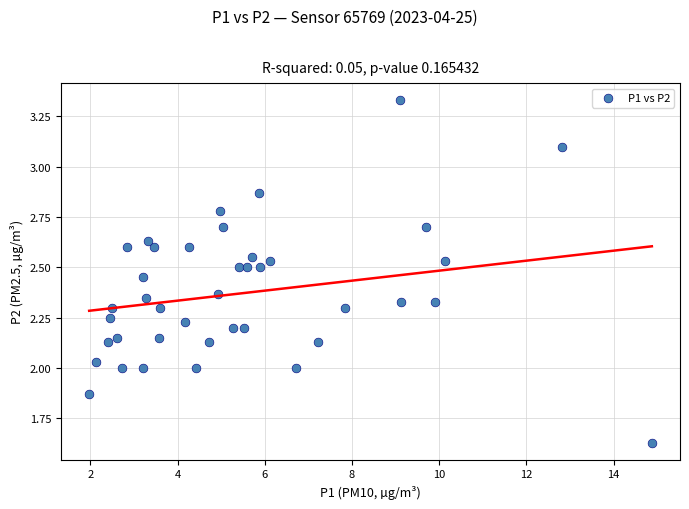

What is the range of Y values (max minus min)?

1.7